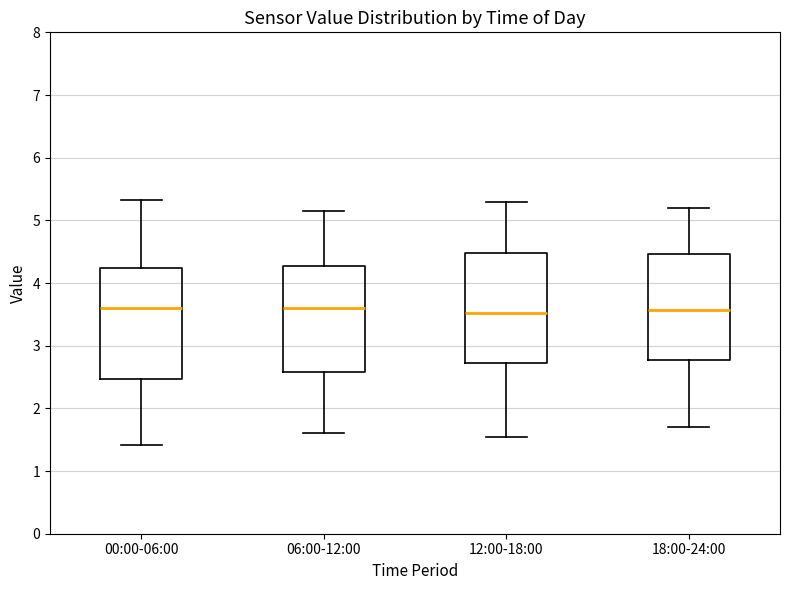

Reading left to right, transcribe this box plot: for each box, give where its median line is, the range the box spans, and where its two whiskers end, as read against the y-axis. The values are not printed on the chart, so give them approximately, as read against the axis.

00:00-06:00: median 3.6, box 2.5 to 4.2, whiskers 1.4 to 5.3
06:00-12:00: median 3.6, box 2.6 to 4.3, whiskers 1.6 to 5.2
12:00-18:00: median 3.5, box 2.7 to 4.5, whiskers 1.6 to 5.3
18:00-24:00: median 3.6, box 2.8 to 4.5, whiskers 1.7 to 5.2